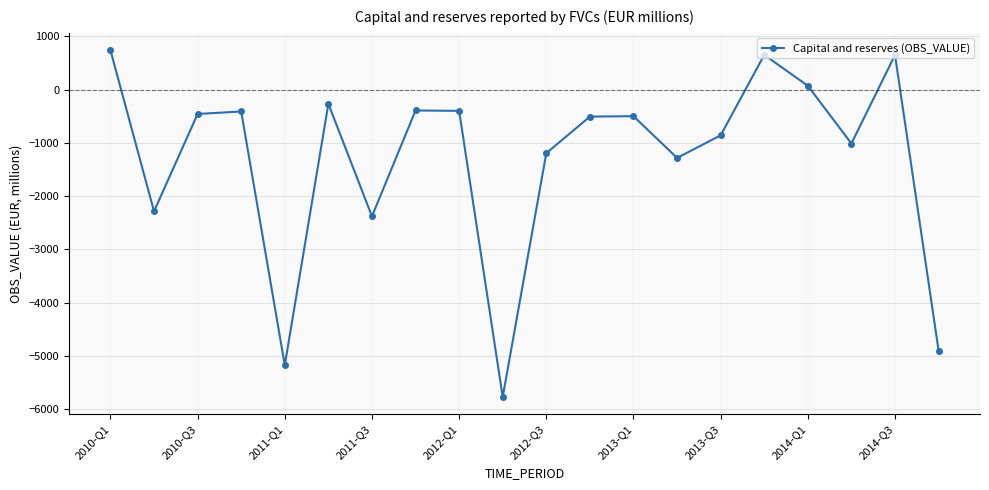

True or false: there are more than 0 points higher than both neighbors.

True